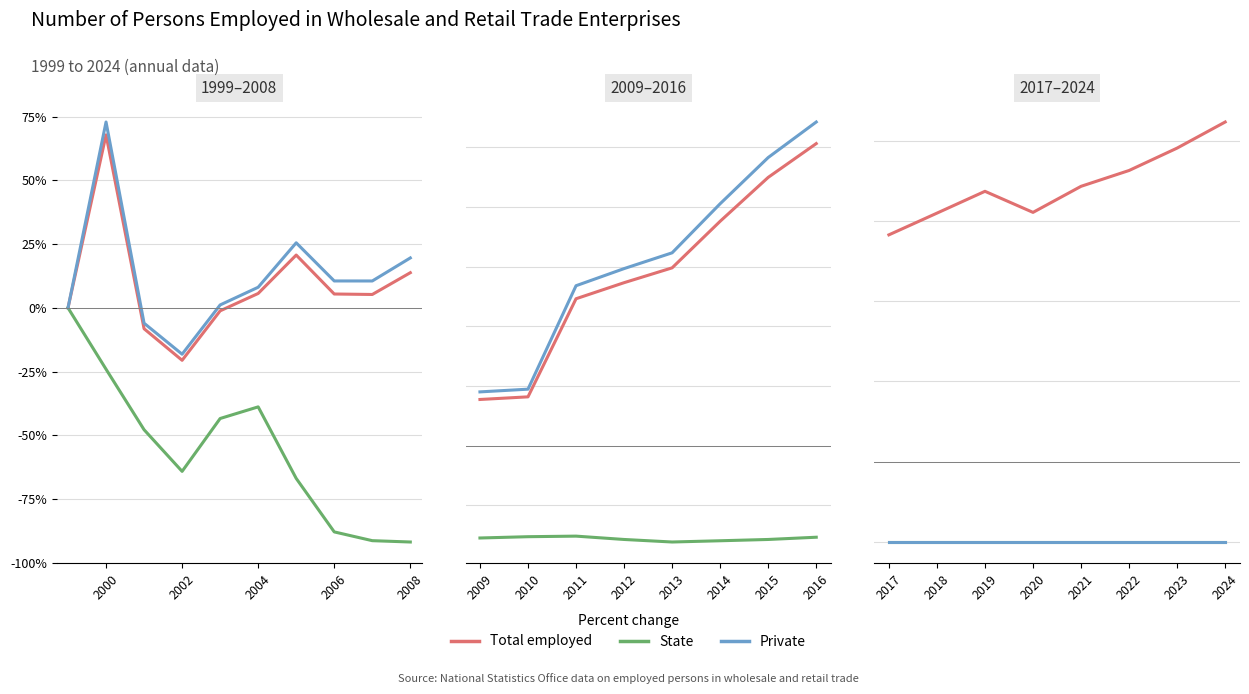

True or false: State and Private cross at least once.

False